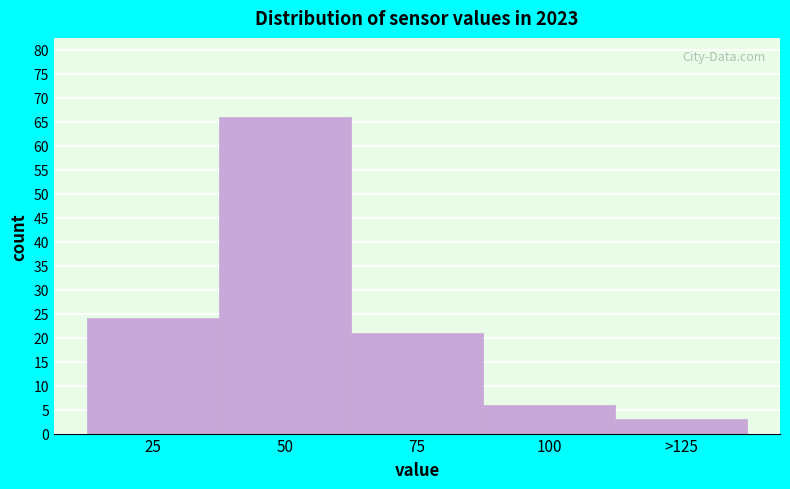

Reading right to left, what are all the values shown in this chart?

3	6	21	66	24